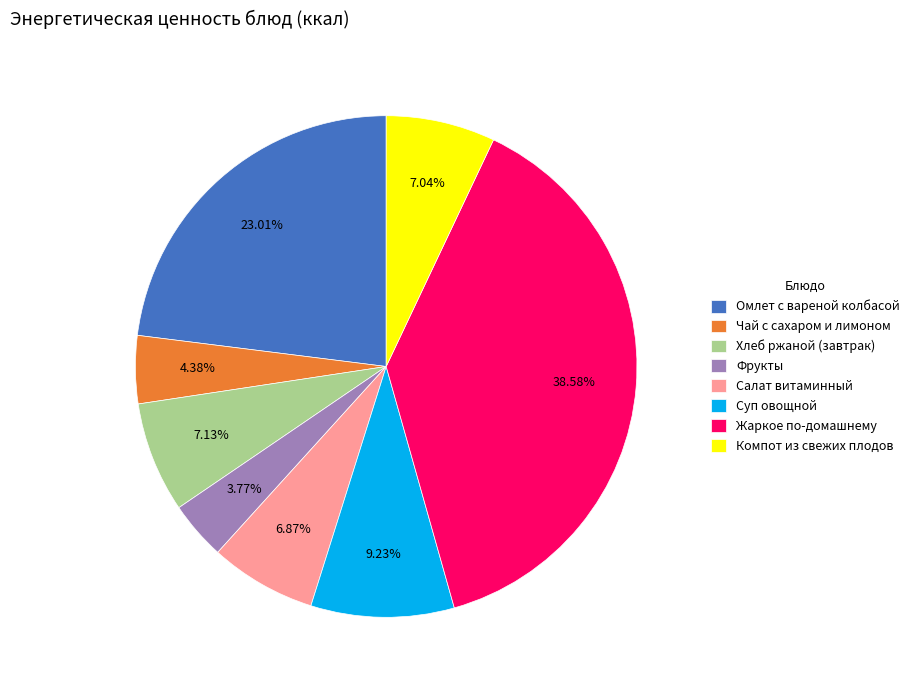

To the nearest percent, what portion does Фрукты represent?

4%